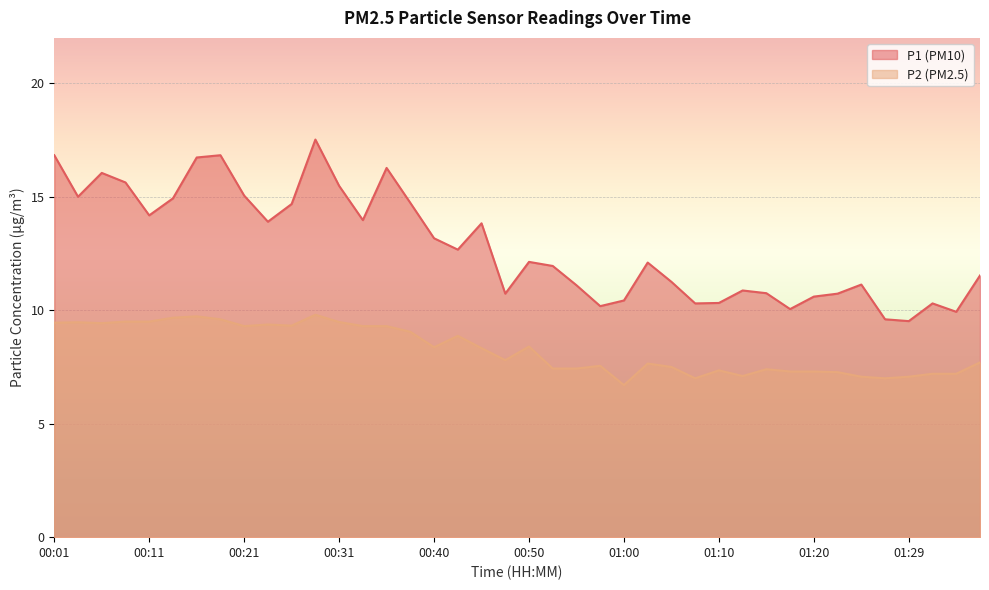

The value of P1 at 01:32 is 10.3. True or false?

True